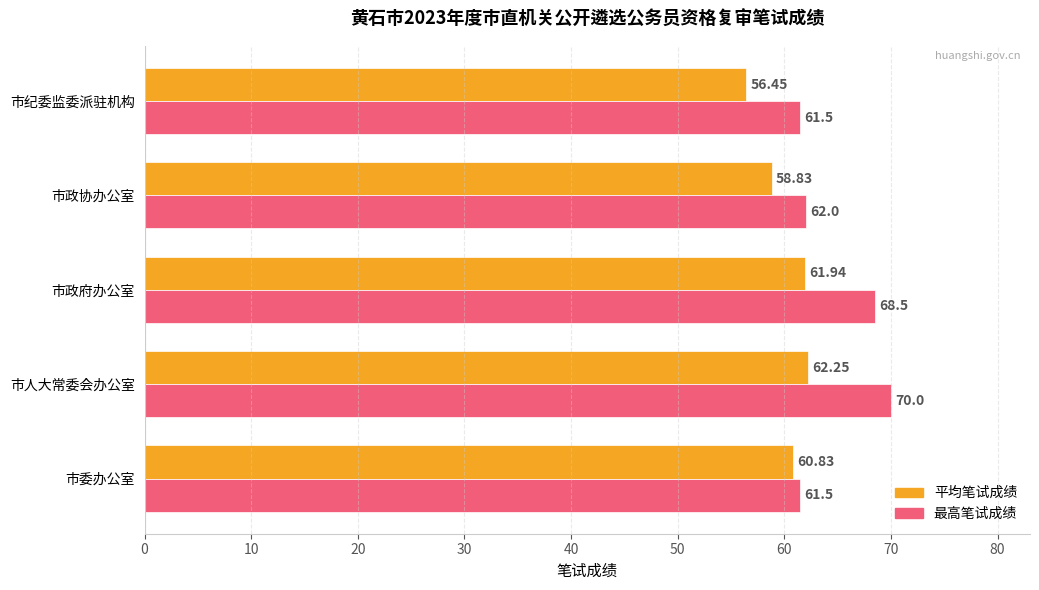

How many categories are shown in the chart?

5